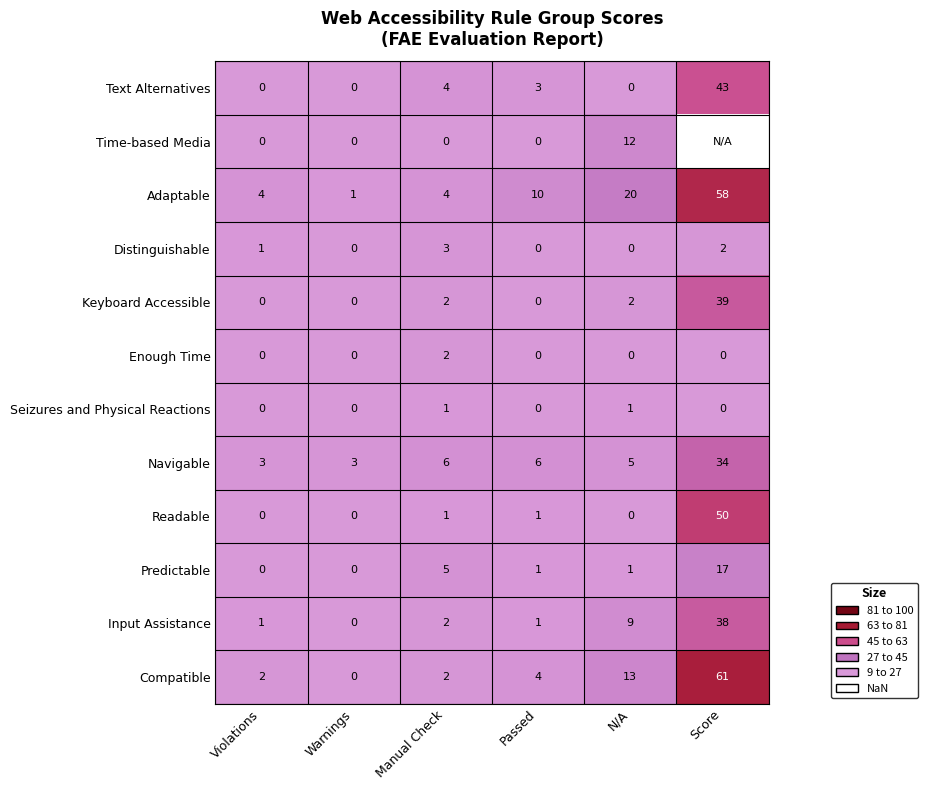

The Keyboard Accessible series shows 21.6 at Passed. True or false?

False